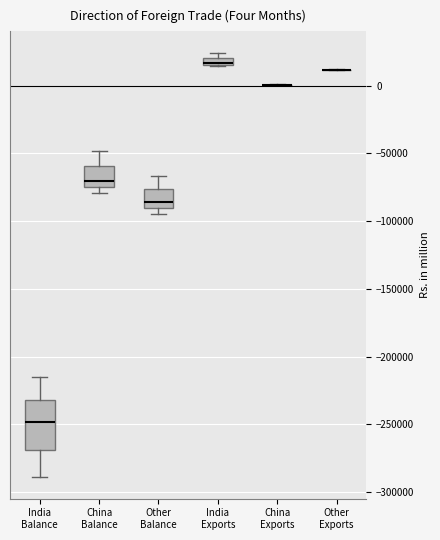

Comparing the boxes themselves (not the whiskers), which one is the tallest?

India Balance